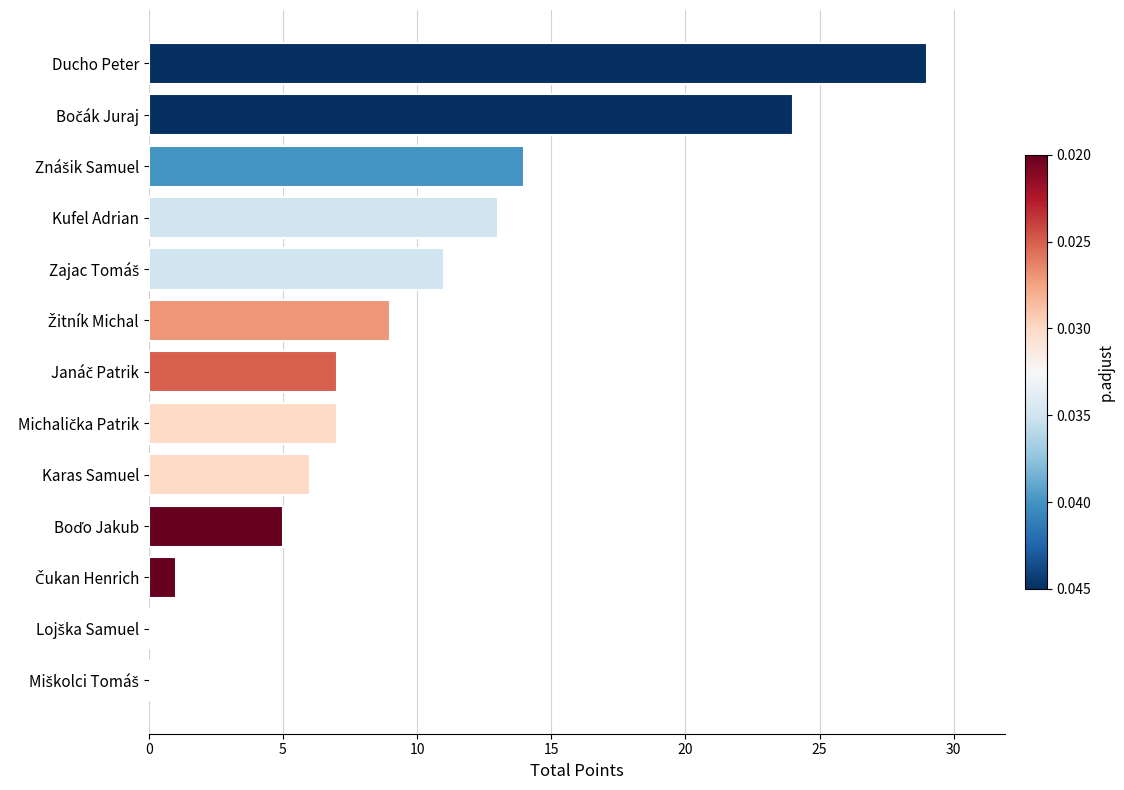

Count the number of data series in this chart.

1